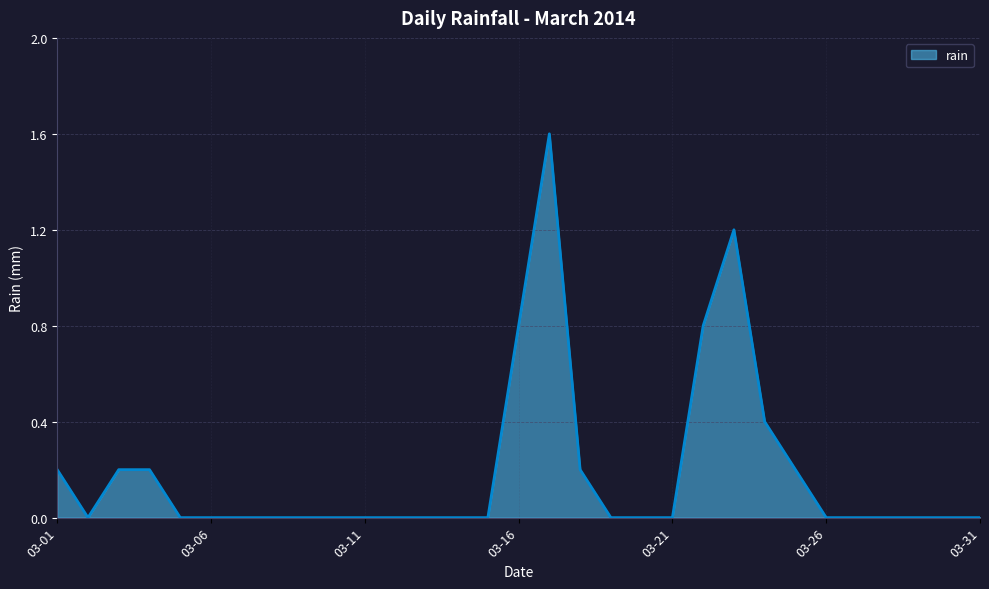

What is the maximum value shown in the chart?

1.6